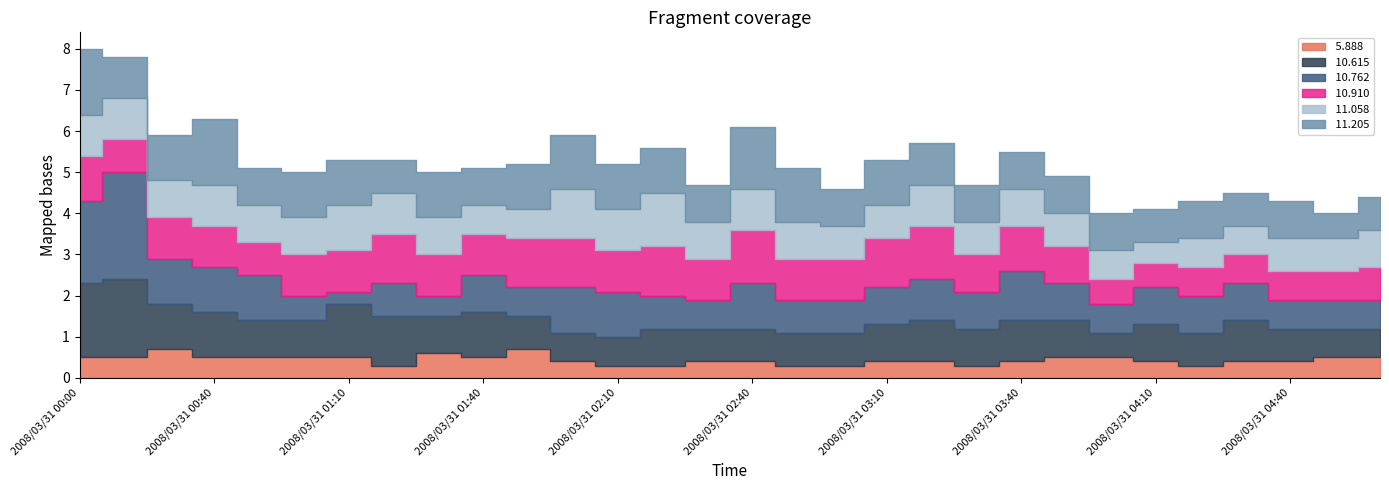

At which category is the sum across all series the highest?

2008/03/31 00:00